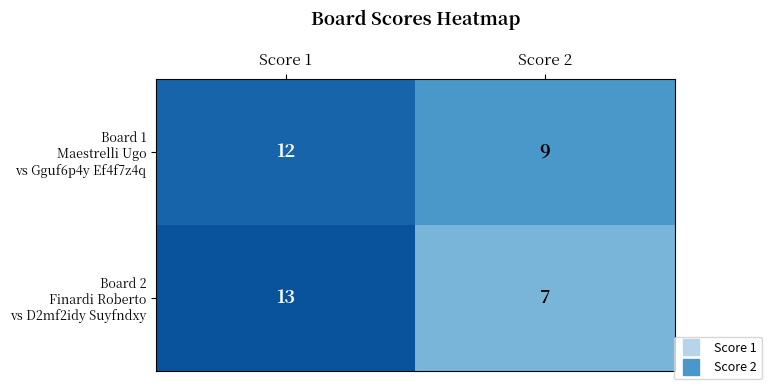

At which category is the sum across all series the highest?

Score 1